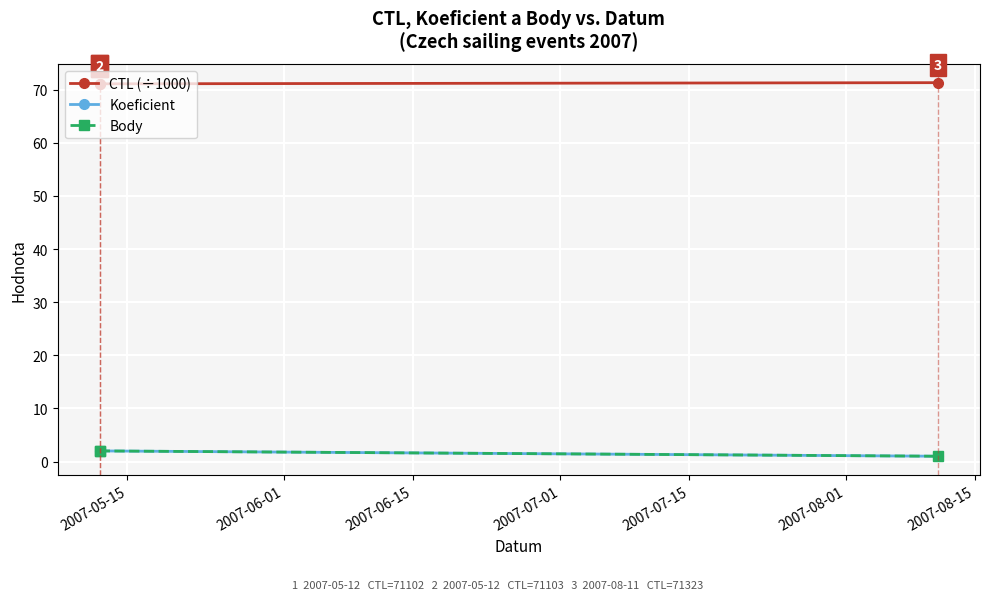

What is the minimum value shown in the chart?

1.0